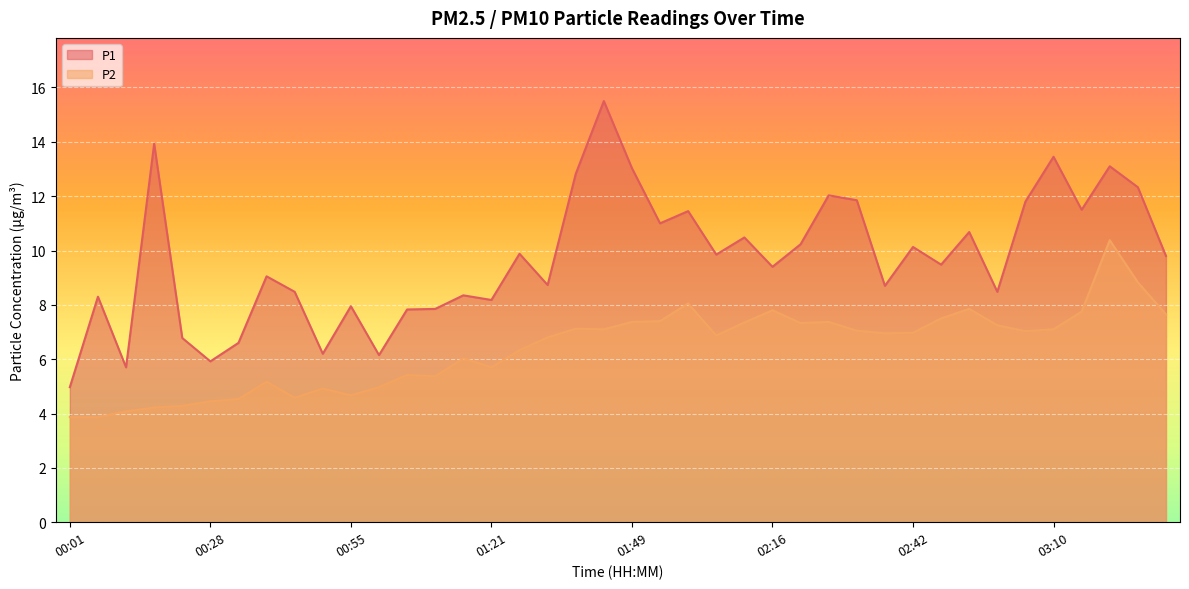

Which series has the largest total across all categories?

P1